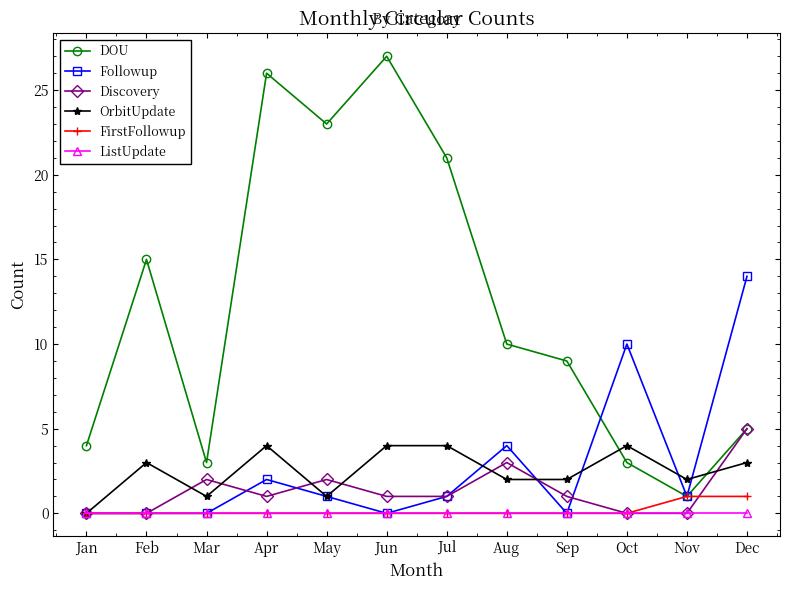

Is the value of Followup at Jan greater than the value of DOU at Jan?

No